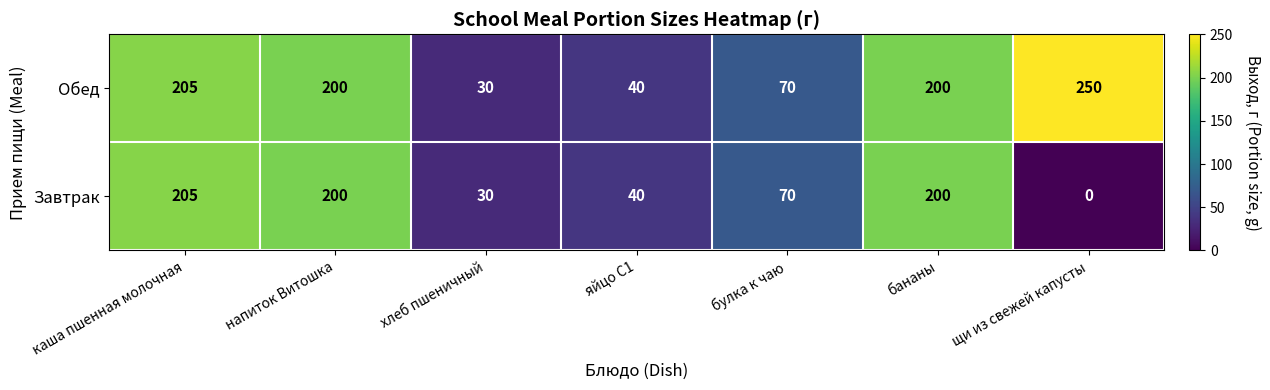

At which label does Обед reach its minimum?

хлеб пшеничный